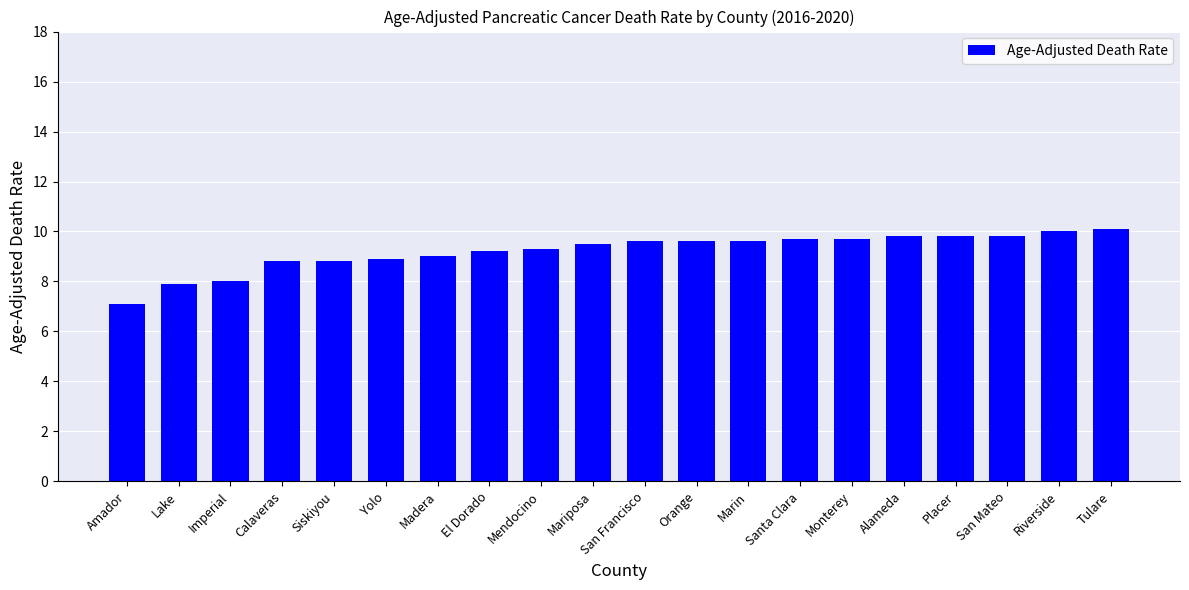

The chart shows a value of 15.2 at Siskiyou. True or false?

False